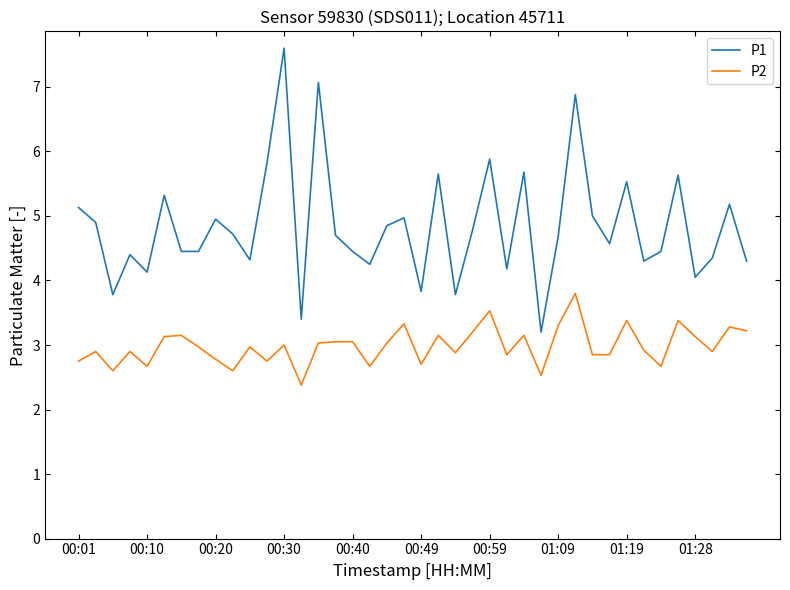

What is the lowest value of the P1 series?

3.2